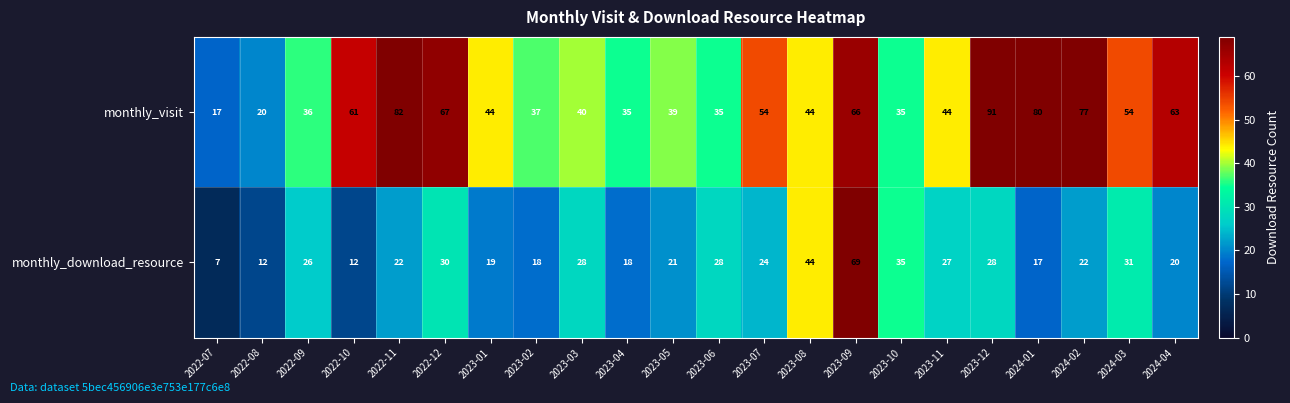

What is the sum of all monthly_download_resource values?

558